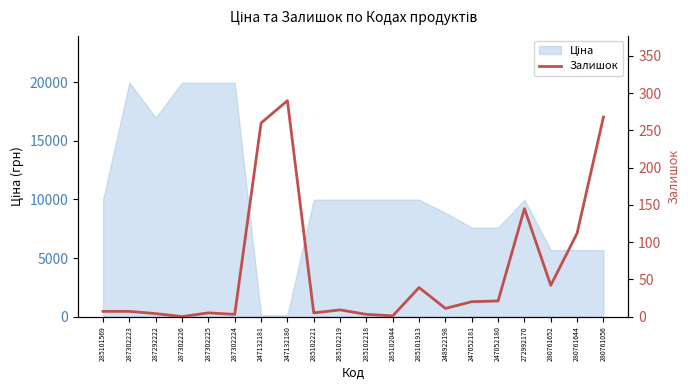

What is the sum of all values?

1252